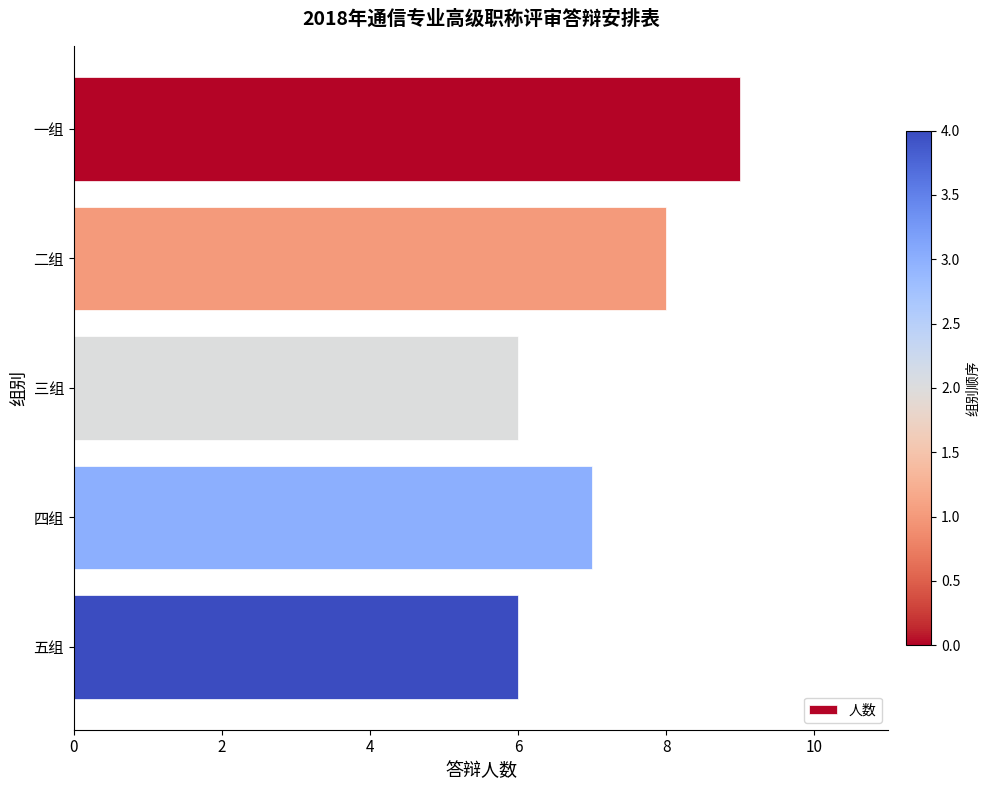

Reading top to bottom, what are all the values shown in this chart?

9	8	6	7	6